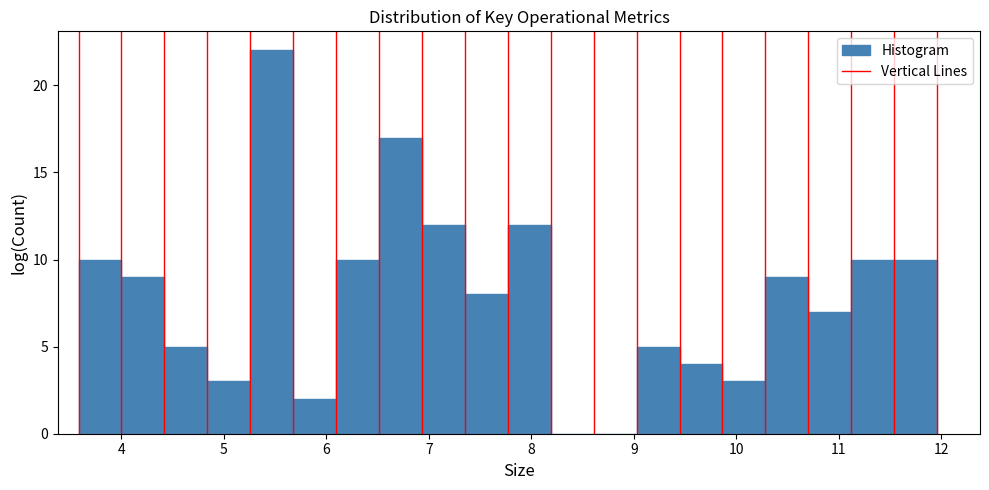

Reading left to right, list every bar in this chart as the range it spans on the x-axis followed by its height. Neither the bar edges nor the heights are printed on the chart, so give them approximately, as read against the axes.

3.6 to 4.0: 10
4.0 to 4.4: 9
4.4 to 4.8: 5
4.8 to 5.3: 3
5.3 to 5.7: 22
5.7 to 6.1: 2
6.1 to 6.5: 10
6.5 to 6.9: 17
6.9 to 7.4: 12
7.4 to 7.8: 8
7.8 to 8.2: 12
8.2 to 8.6: 0
8.6 to 9.0: 0
9.0 to 9.4: 5
9.4 to 9.9: 4
9.9 to 10.3: 3
10.3 to 10.7: 9
10.7 to 11.1: 7
11.1 to 11.5: 10
11.5 to 12.0: 10